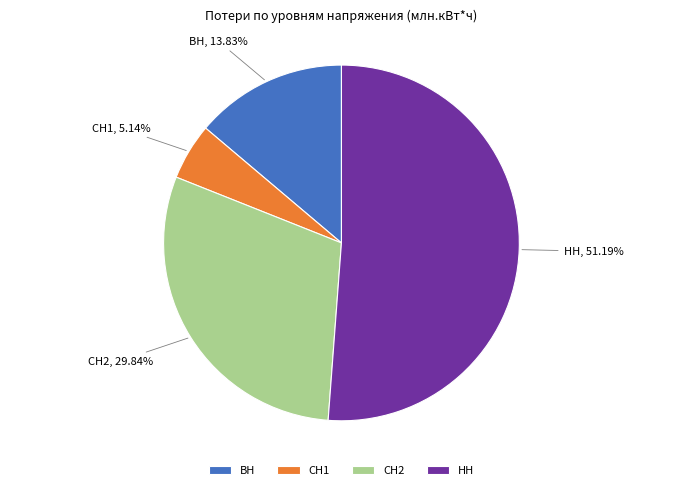

To the nearest percent, what is the difference between the largest and smallest slice percentages?

46%